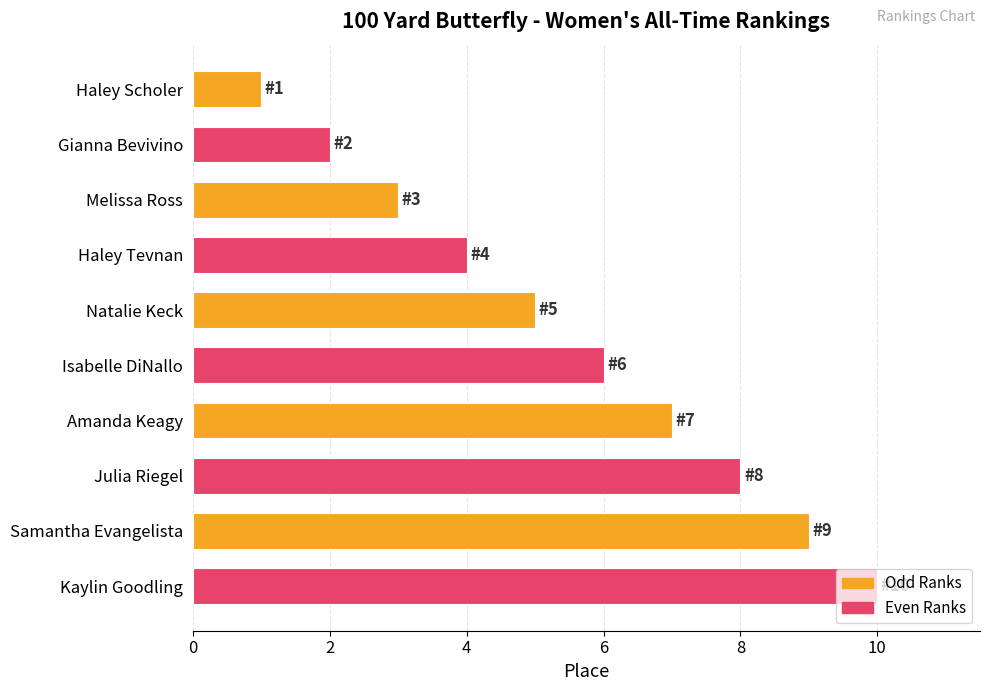

At which label is the value closest to 5?

Natalie Keck